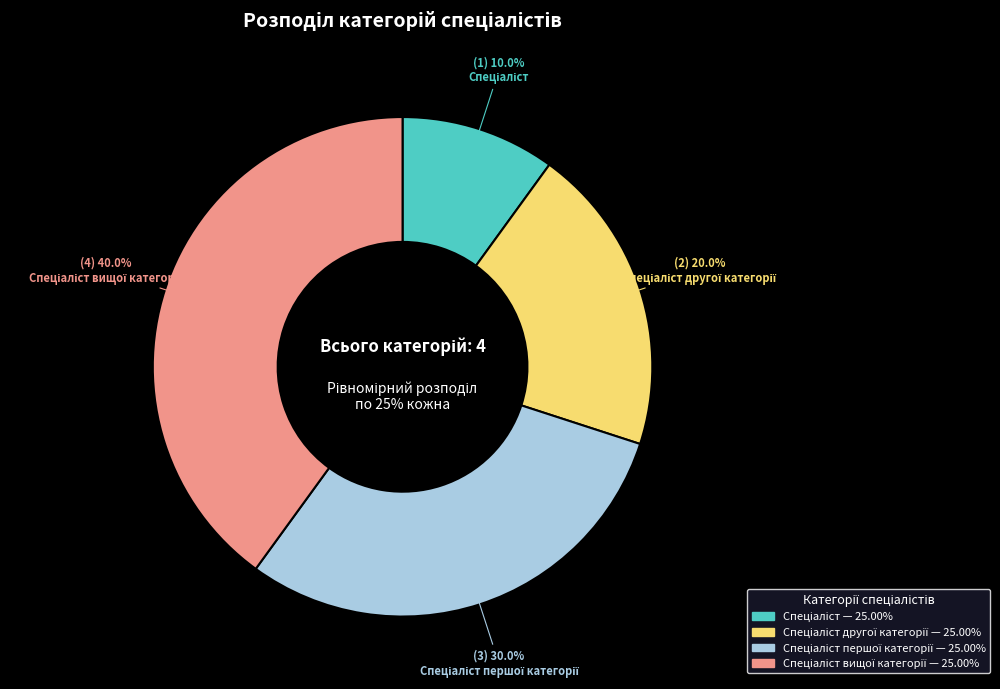

How many slices are in this pie chart?

4